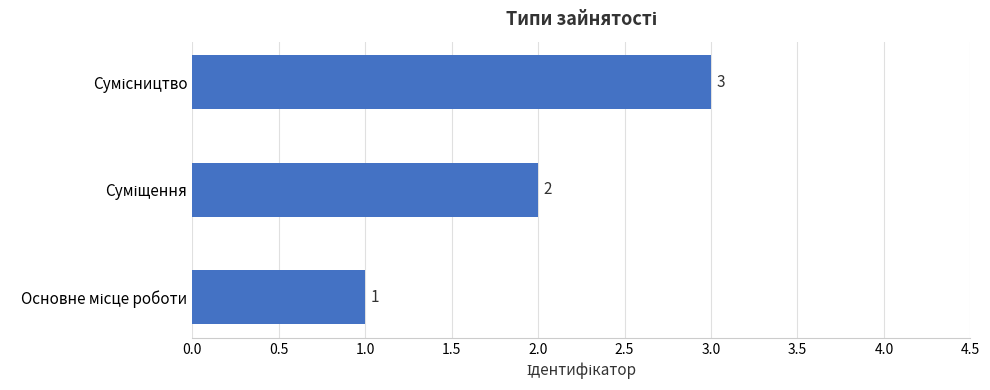

What is the sum of all values?

6